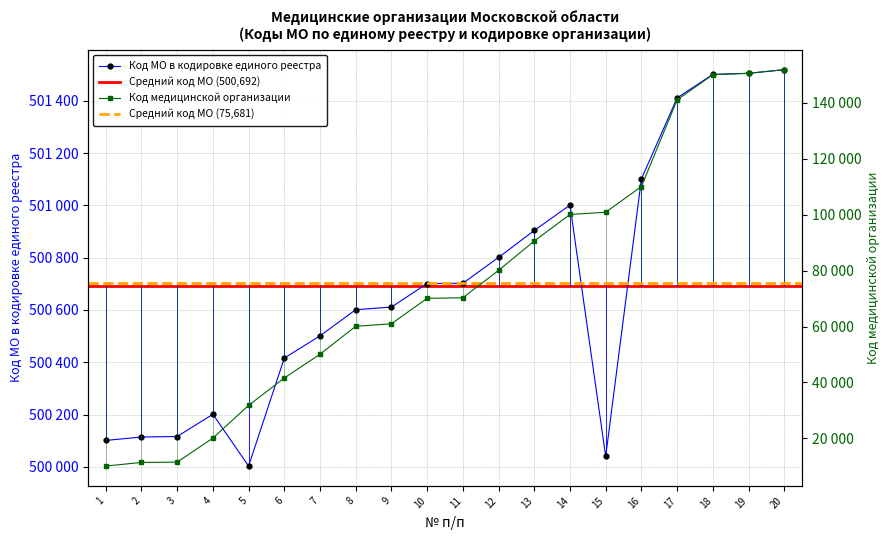

Reading right to left, list all the values displayed in this chart.

Код МО в кодировке единого реестра: 501519	501505	501501	501411	501101	500040	501001	500904	500801	500702	500701	500611	500601	500501	500416	500003	500201	500116	500114	500101
Код медицинской организации: 151901	150601	150101	141101	110101	100901	100101	90601	80101	70301	70101	61001	60101	50101	41601	31801	20101	11501	11401	10101